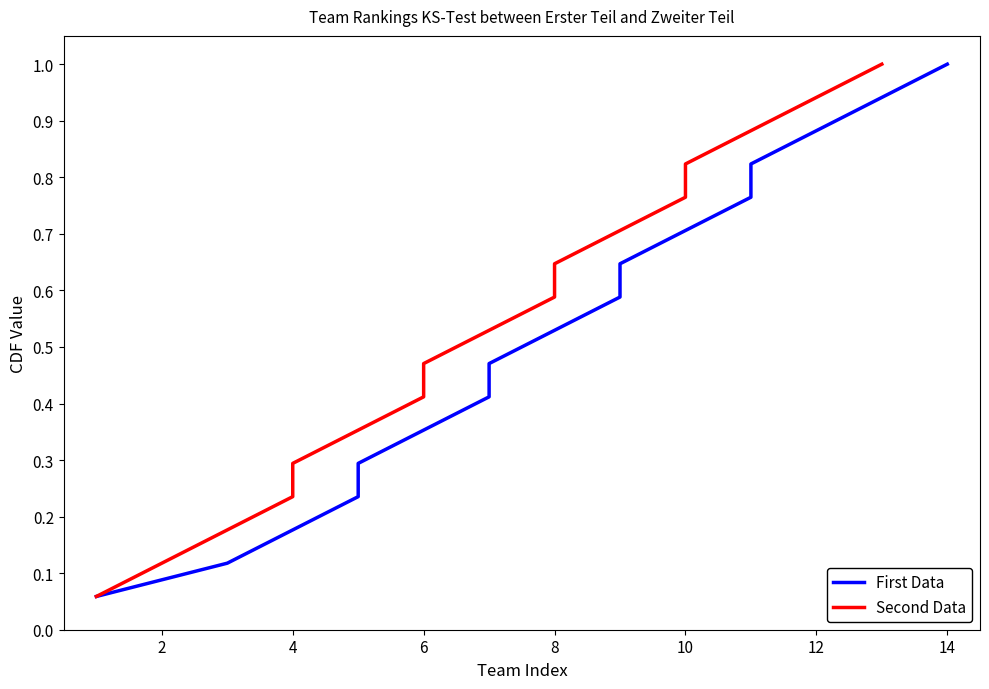

Count the number of categories in the chart.

17